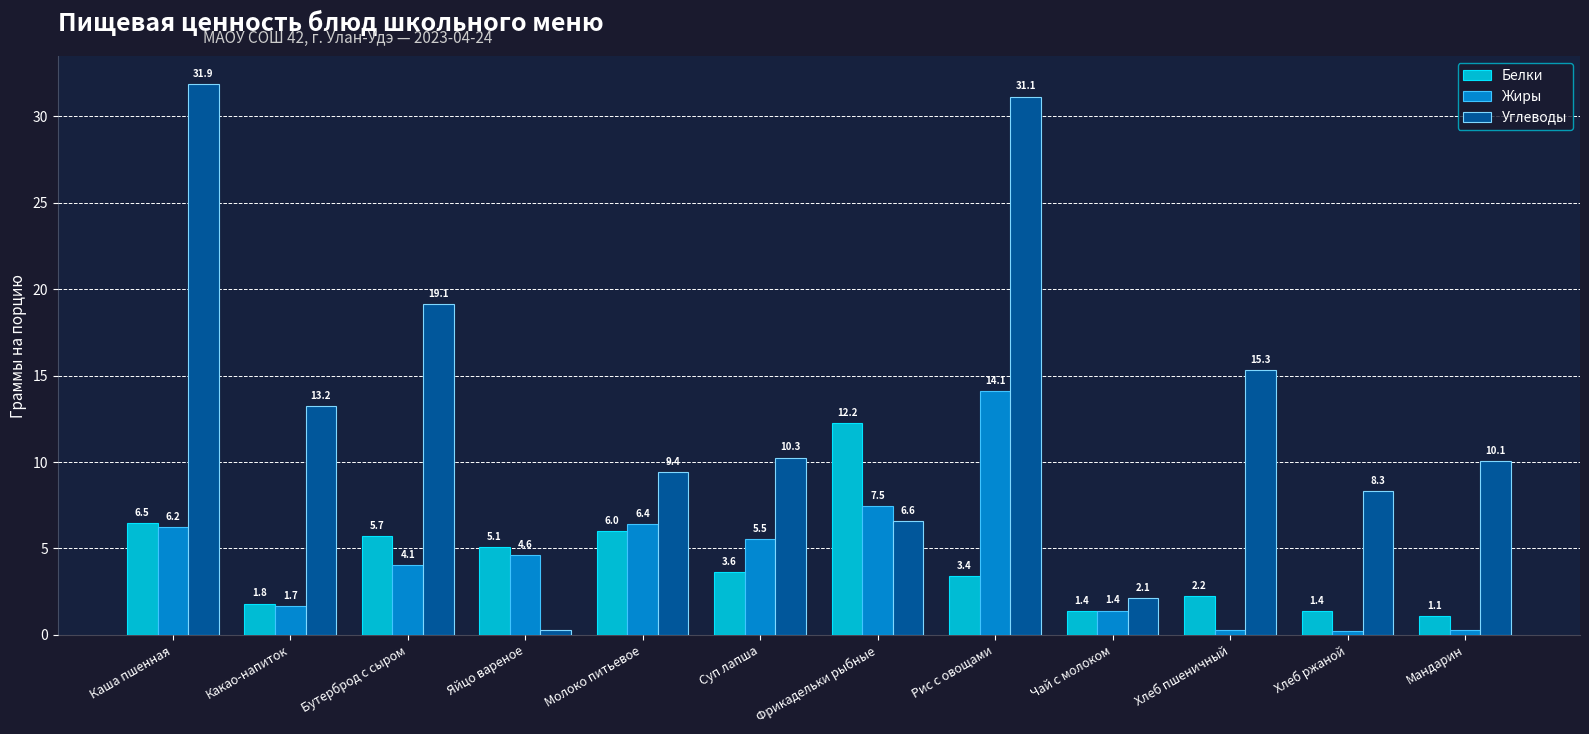

What is the sum of all Углеводы values?

157.7